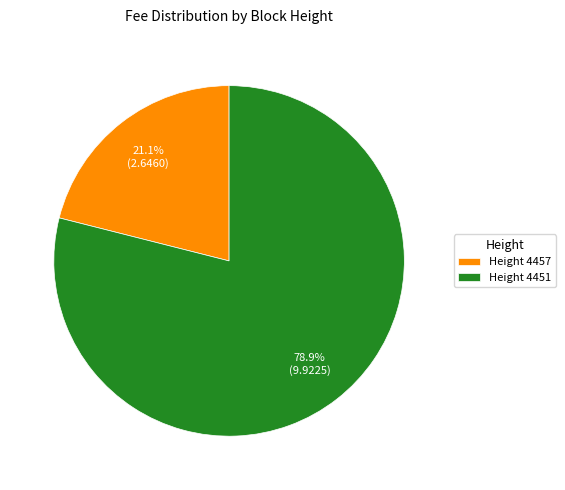

What is the majority slice?

Height 4451